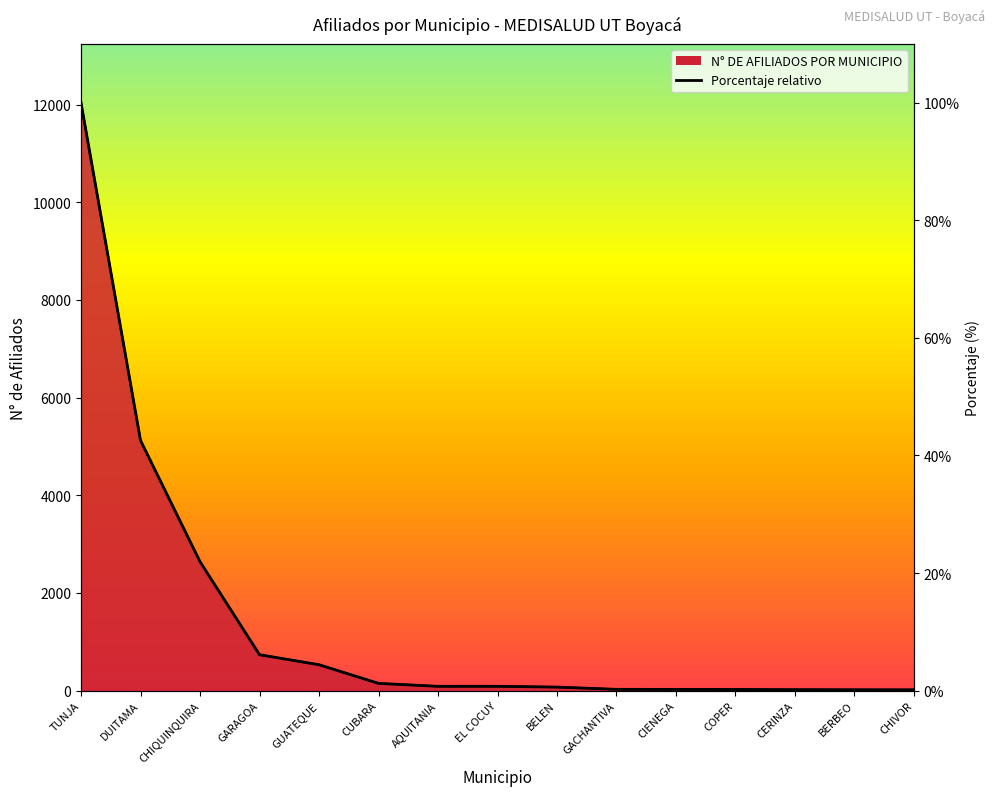

True or false: the data has more than 2 interior local peaks.

False